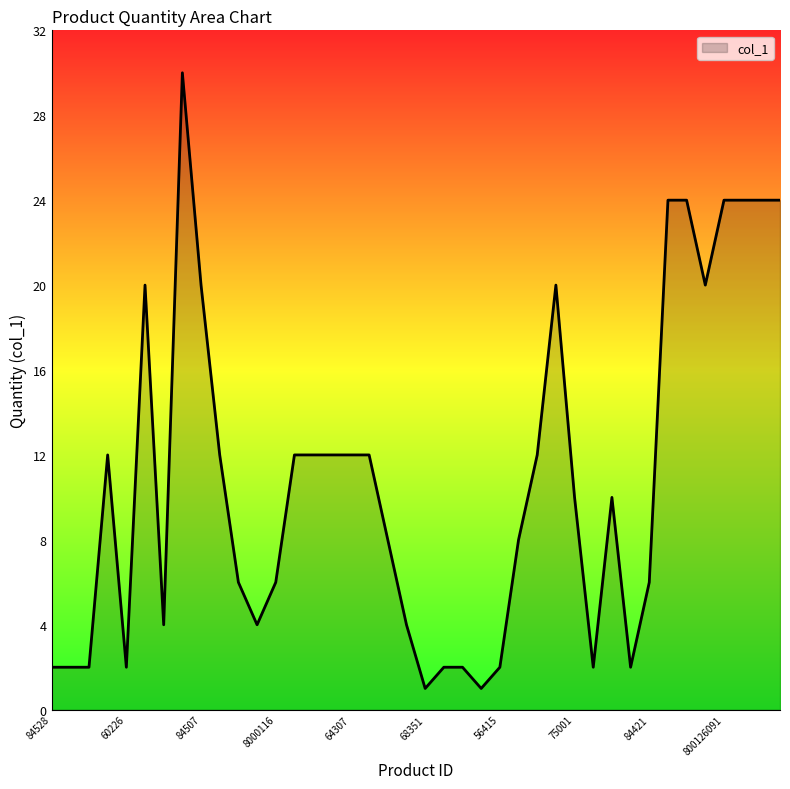

What is the difference between the maximum and minimum values?

29